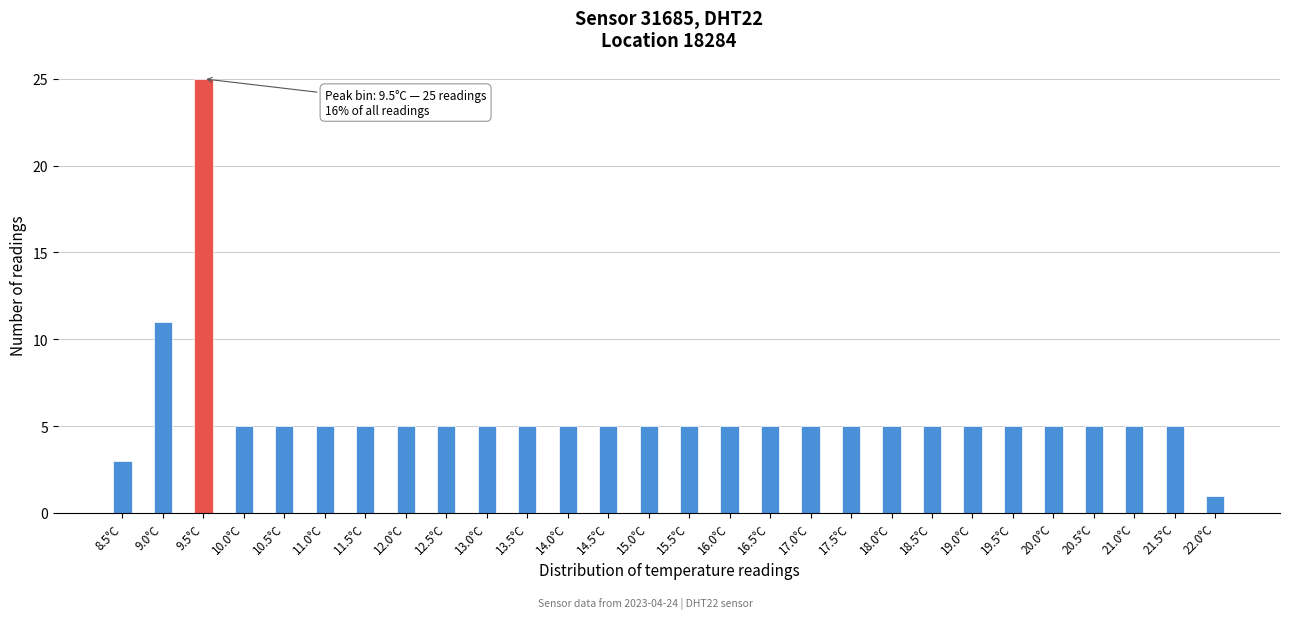

Reading left to right, transcribe all the data shown in this chart.

8.5°C=3	9.0°C=11	9.5°C=25	10.0°C=5	10.5°C=5	11.0°C=5	11.5°C=5	12.0°C=5	12.5°C=5	13.0°C=5	13.5°C=5	14.0°C=5	14.5°C=5	15.0°C=5	15.5°C=5	16.0°C=5	16.5°C=5	17.0°C=5	17.5°C=5	18.0°C=5	18.5°C=5	19.0°C=5	19.5°C=5	20.0°C=5	20.5°C=5	21.0°C=5	21.5°C=5	22.0°C=1